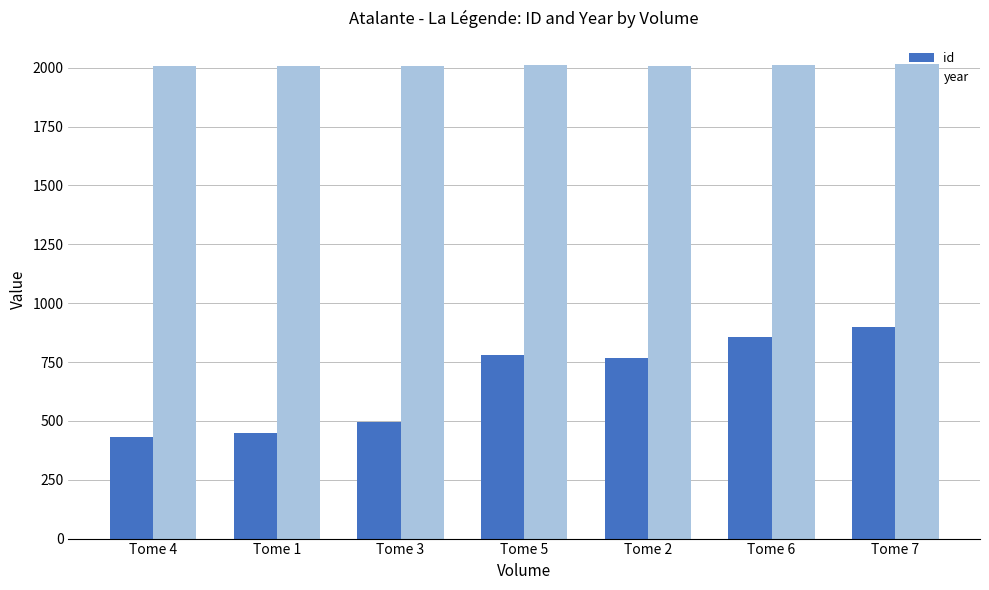

List the series in order of their peak value, highest first.

year, id